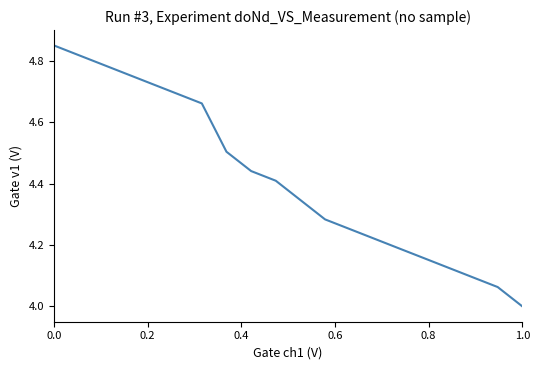

What is the smallest value displayed?

4.0